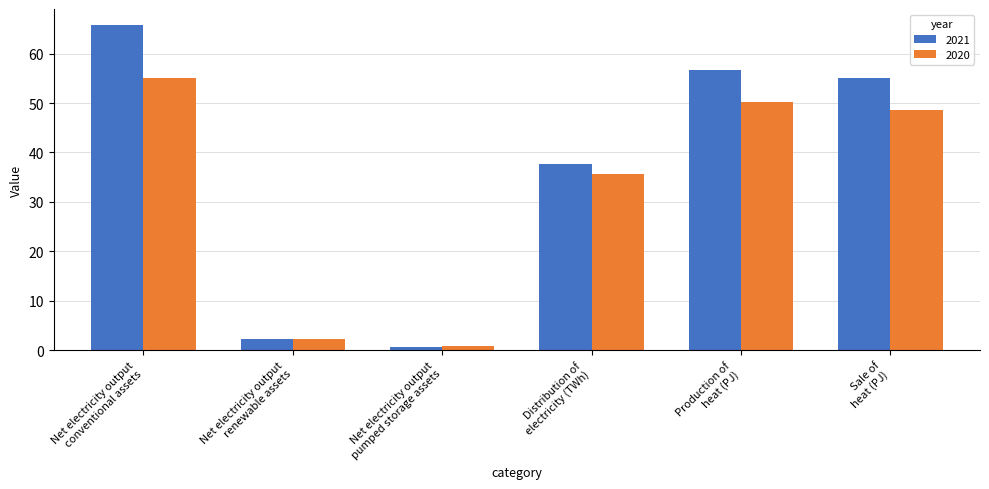

At which label is 2020 closest to 27?

Distribution of
electricity (TWh)